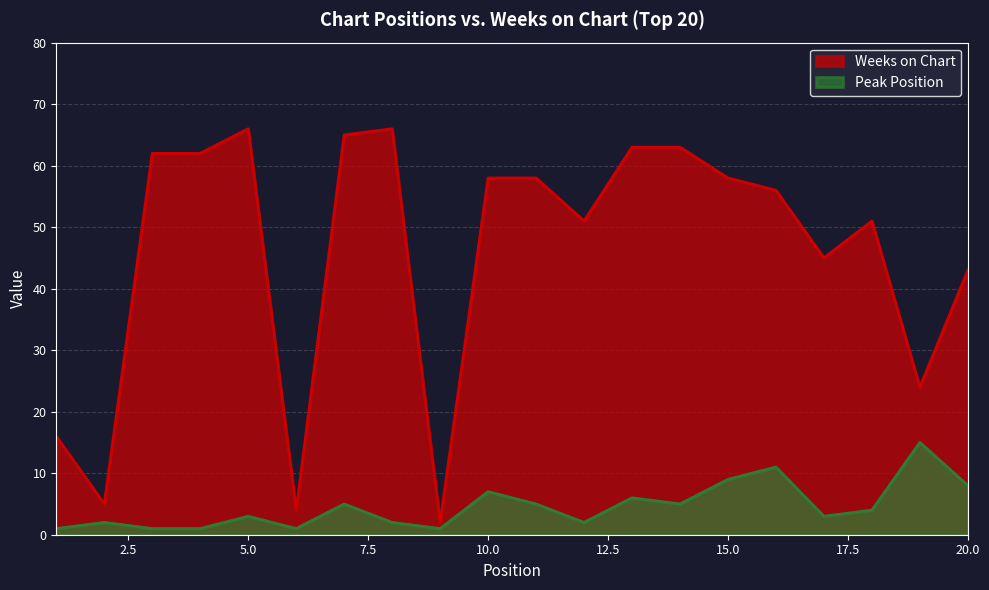

The value of Peak Position at 13 is 6. True or false?

True